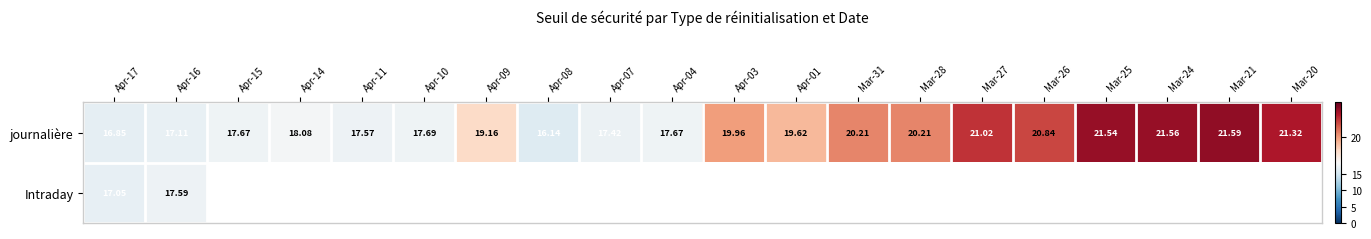

Is it true that journalière equals 17.4 at Apr-07?

True